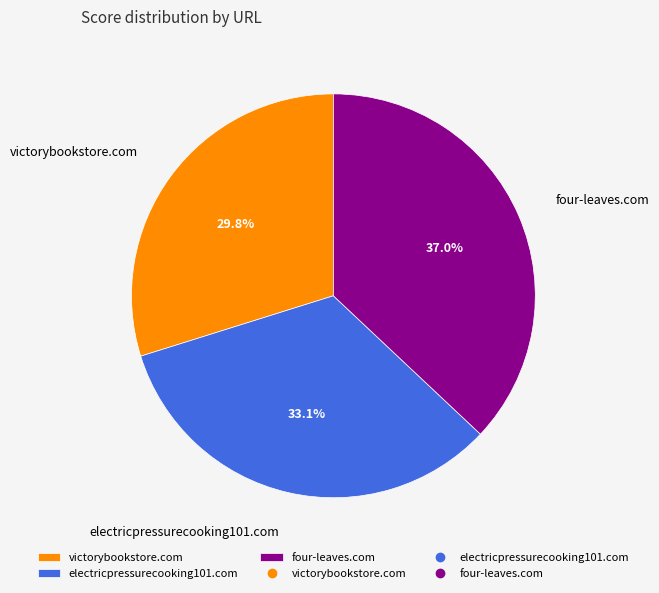

Is there a majority slice in this chart?

No